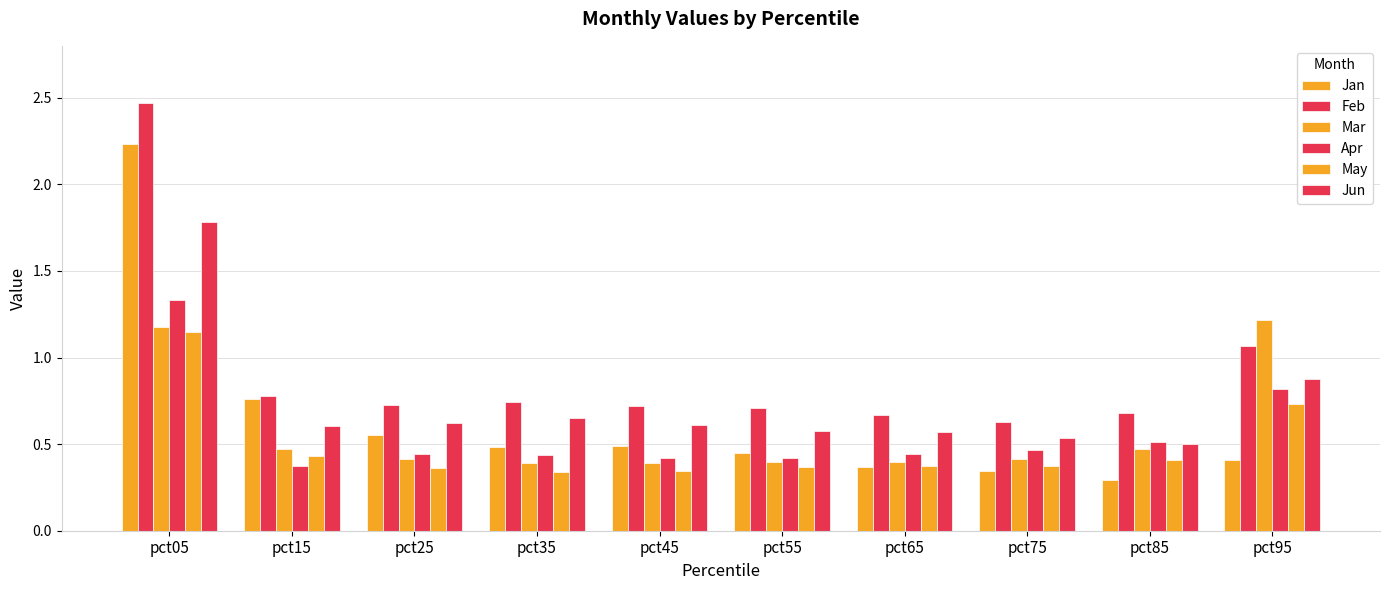

How many bars are there in total?

60